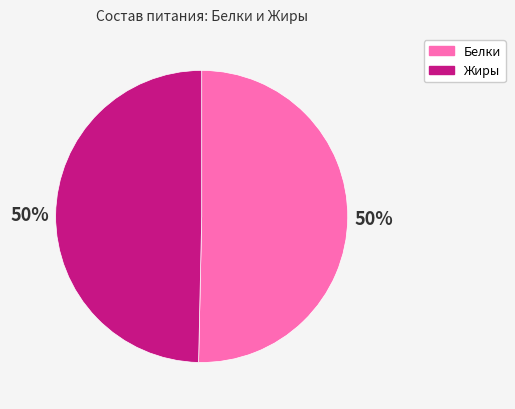

What percentage is the Белки slice, to the nearest percent?

50%